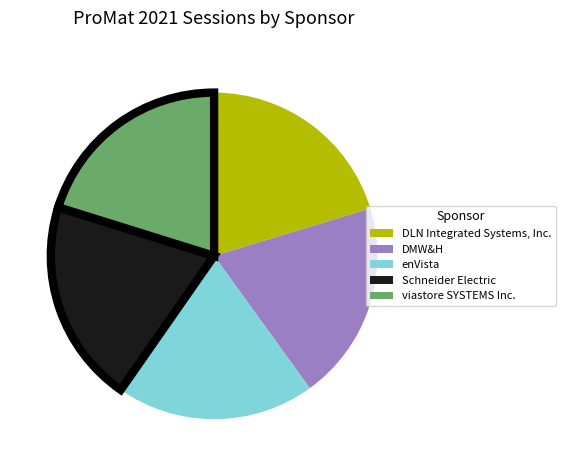

Approximately how many times larger is the value at viastore SYSTEMS Inc. compared to DLN Integrated Systems, Inc.?

1.0